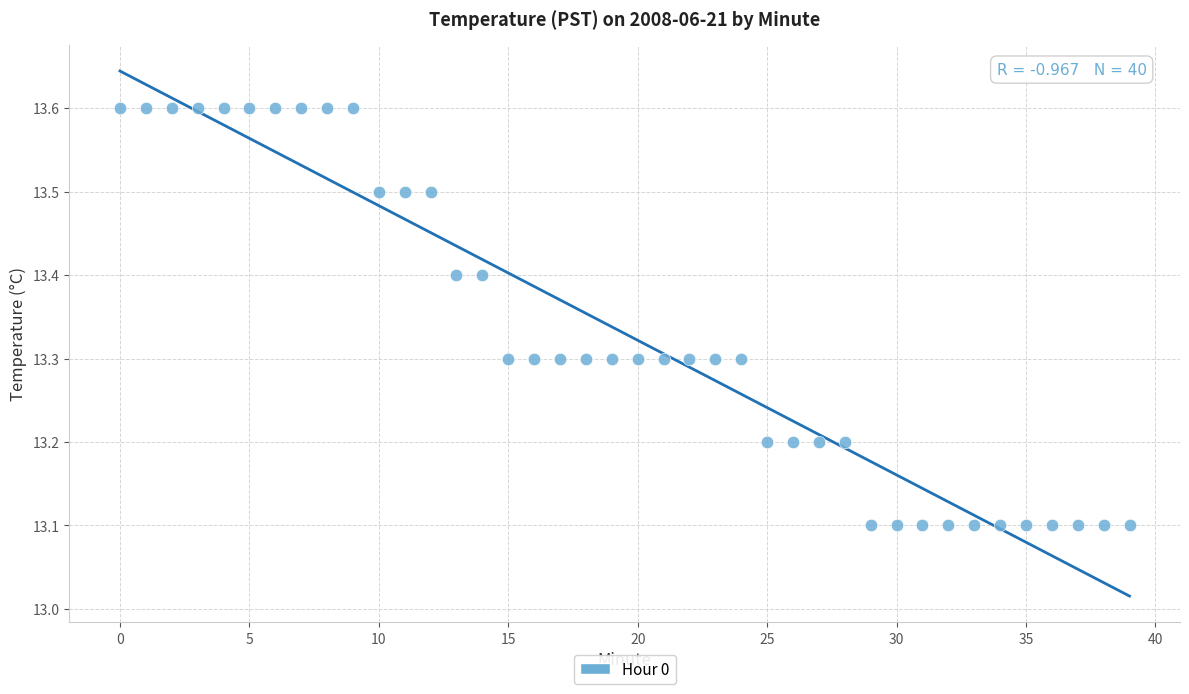

What is the range of Y values (max minus min)?

0.5